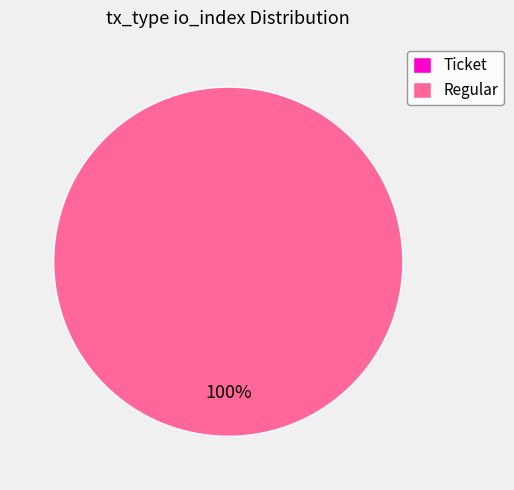

To the nearest percent, what portion does Regular represent?

100%